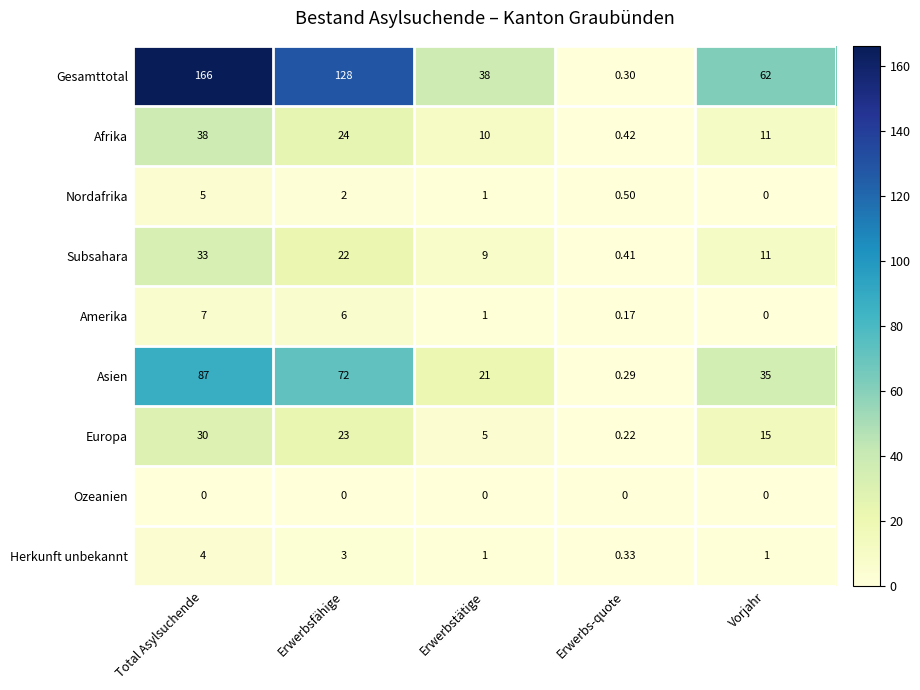

Where is Europa nearest to the value 15?

Vorjahr